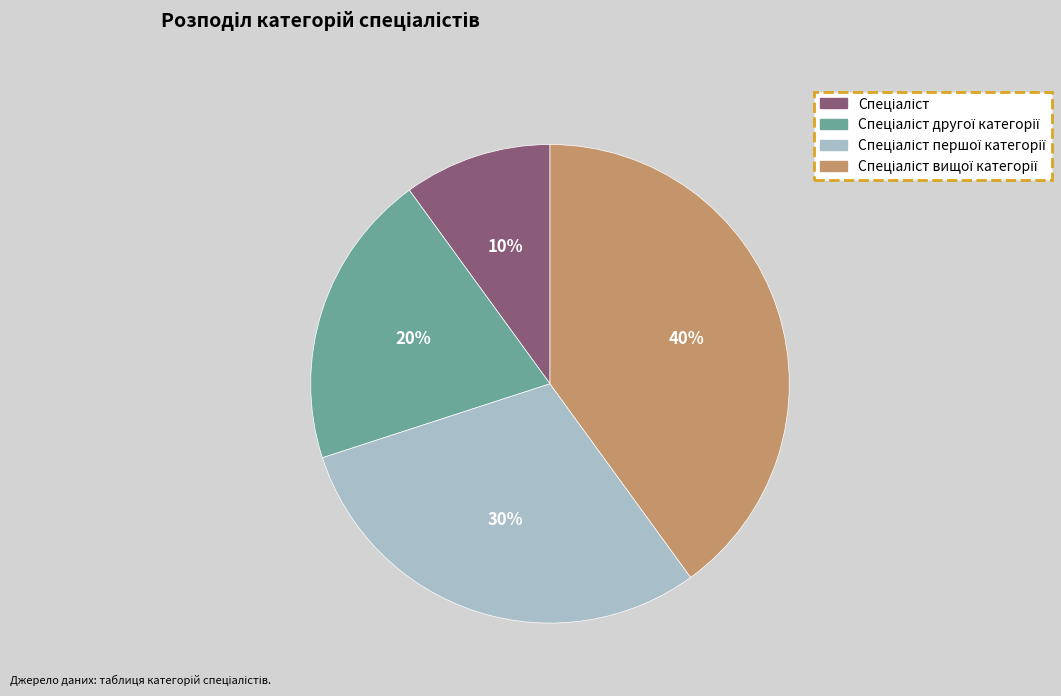

Is there a majority slice in this chart?

No